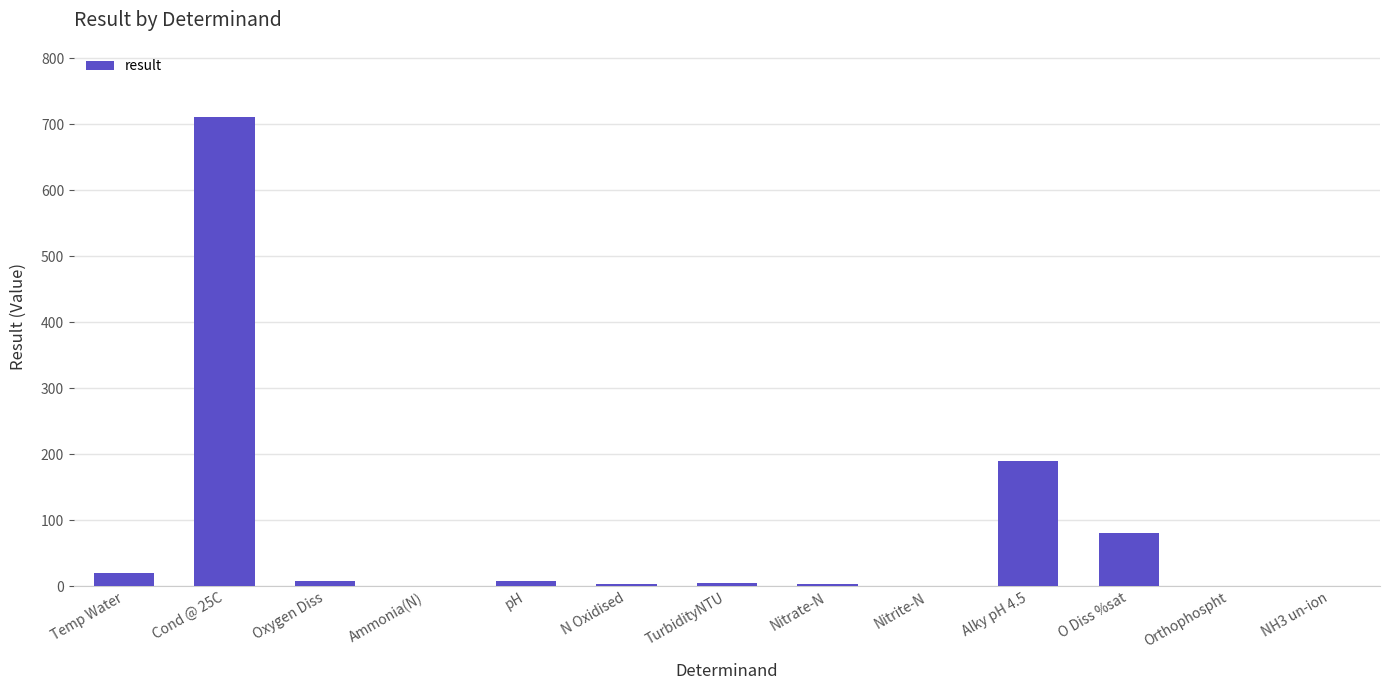

Where is the data nearest to the value 355?

Alky pH 4.5